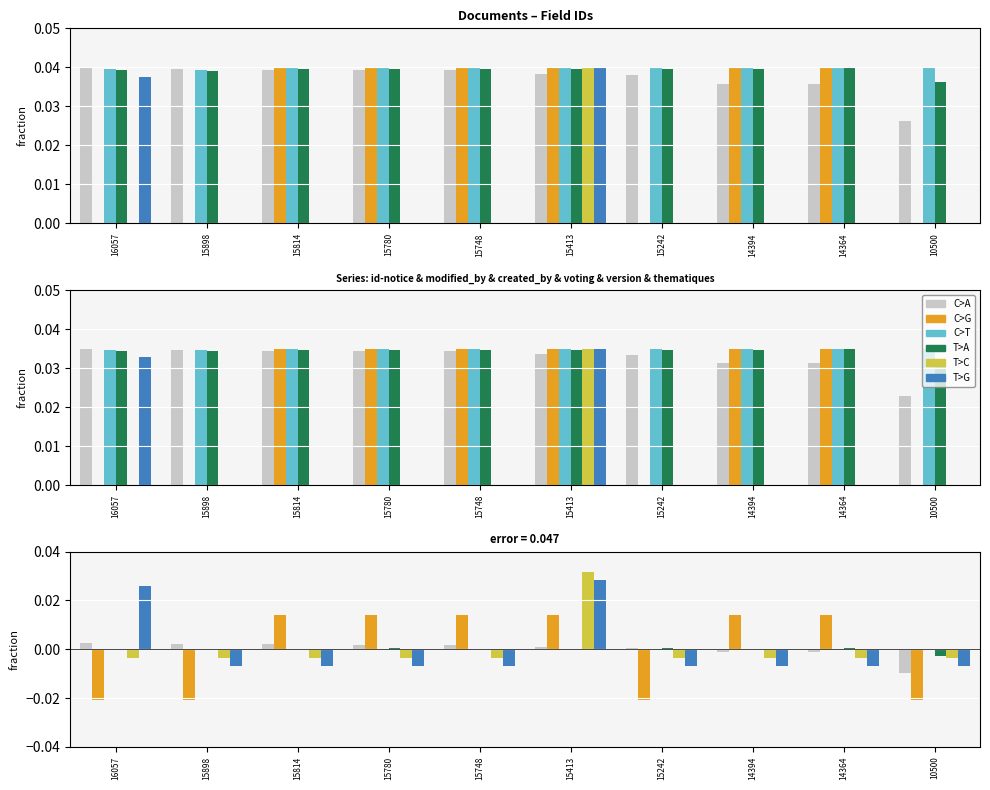

How many data points in C>G are above 0?

6